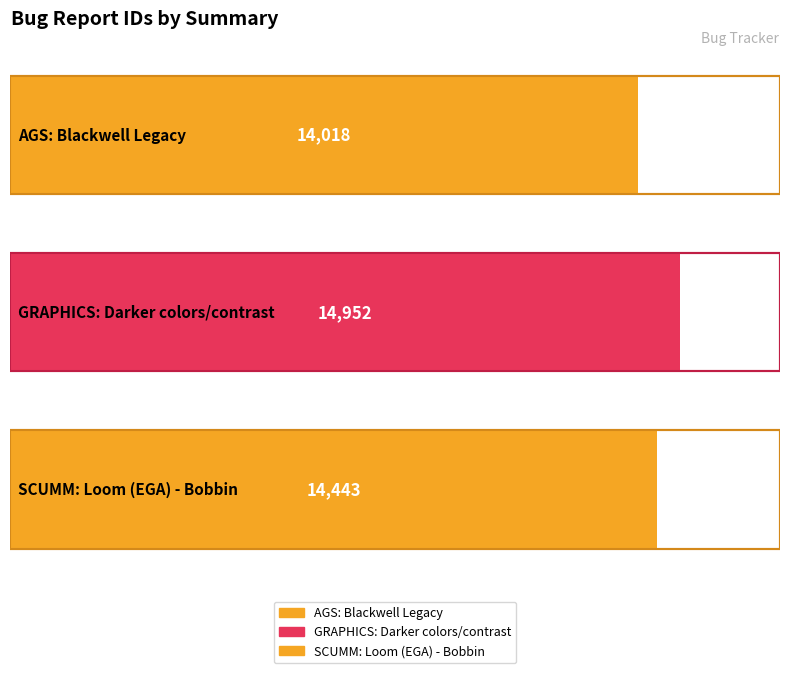

Rank the categories by value from lowest to highest.

AGS: Blackwell Legacy, SCUMM: Loom (EGA) - Bobbin, GRAPHICS: Darker colors/contrast